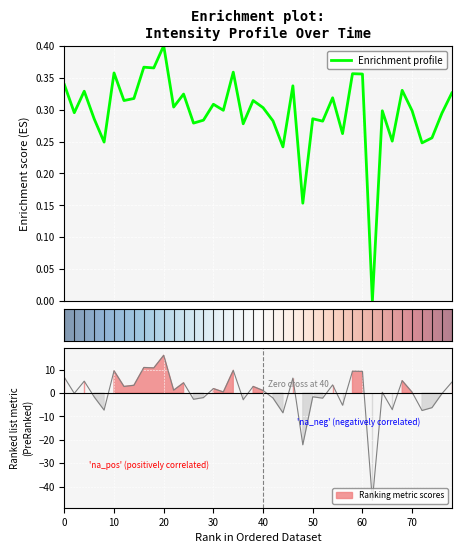

Count the number of values greater than 0.

39